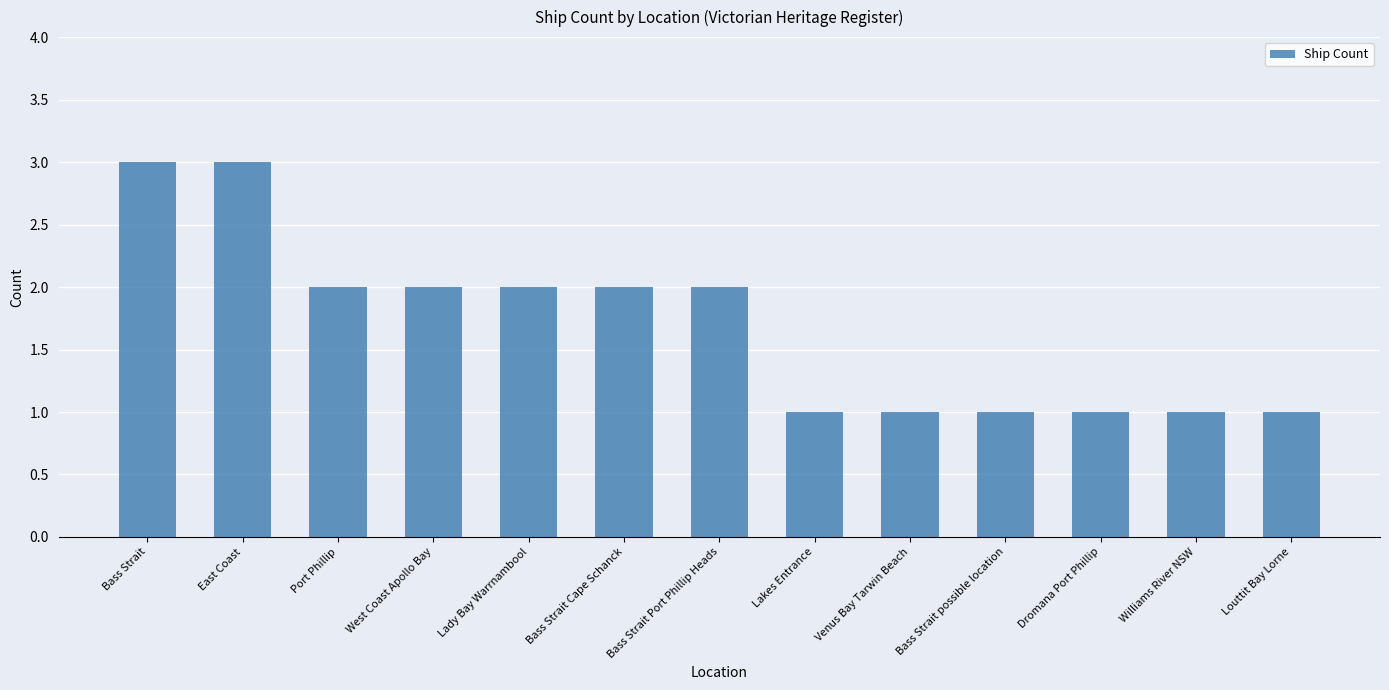

How many bars are there in total?

13